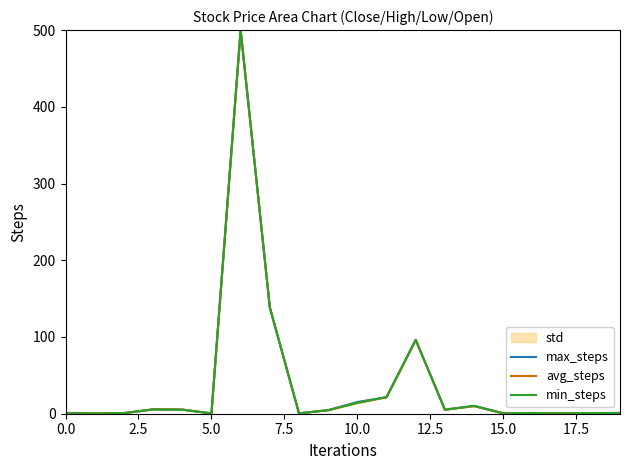

Is it true that avg_steps equals 0.5 at 15.0?

True